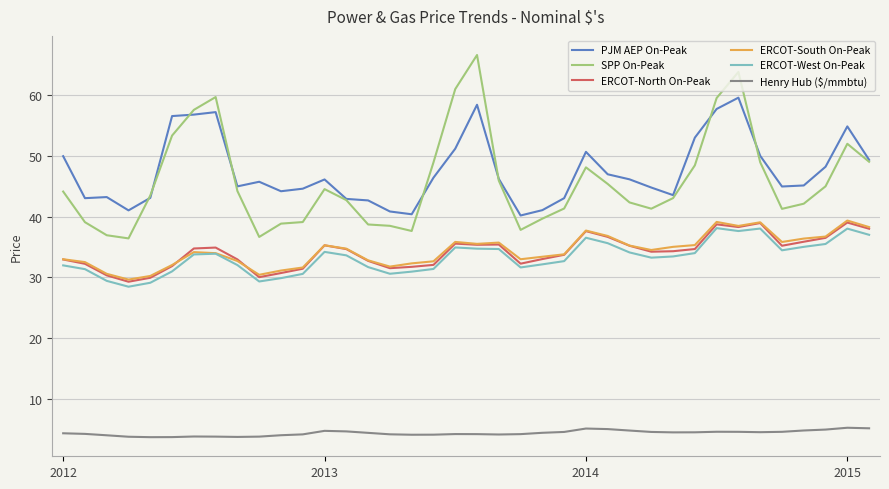

True or false: ERCOT-West On-Peak and PJM AEP On-Peak intersect in this chart.

False